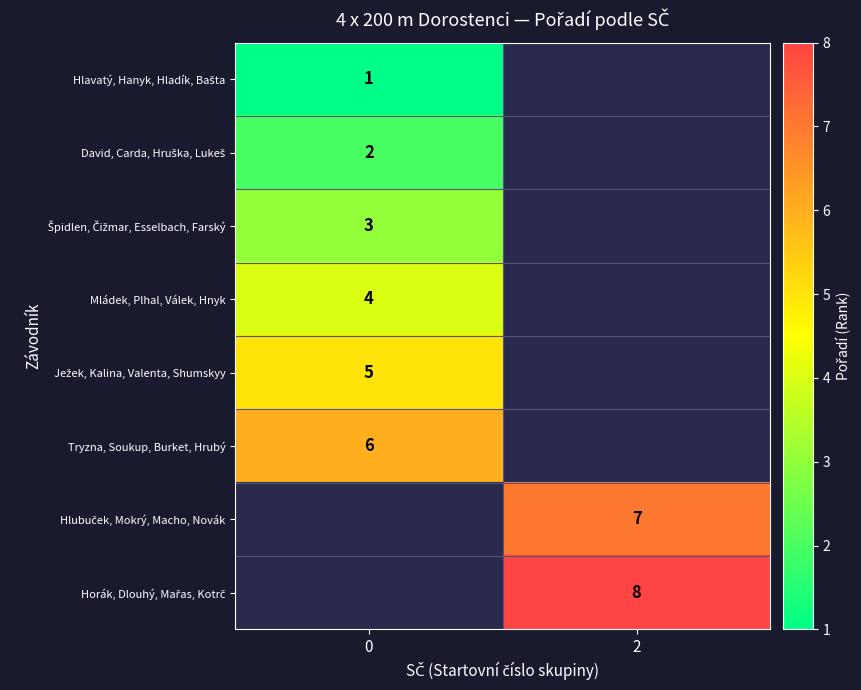

The Tryzna, Soukup, Burket, Hrubý series shows 11 at 0. True or false?

False